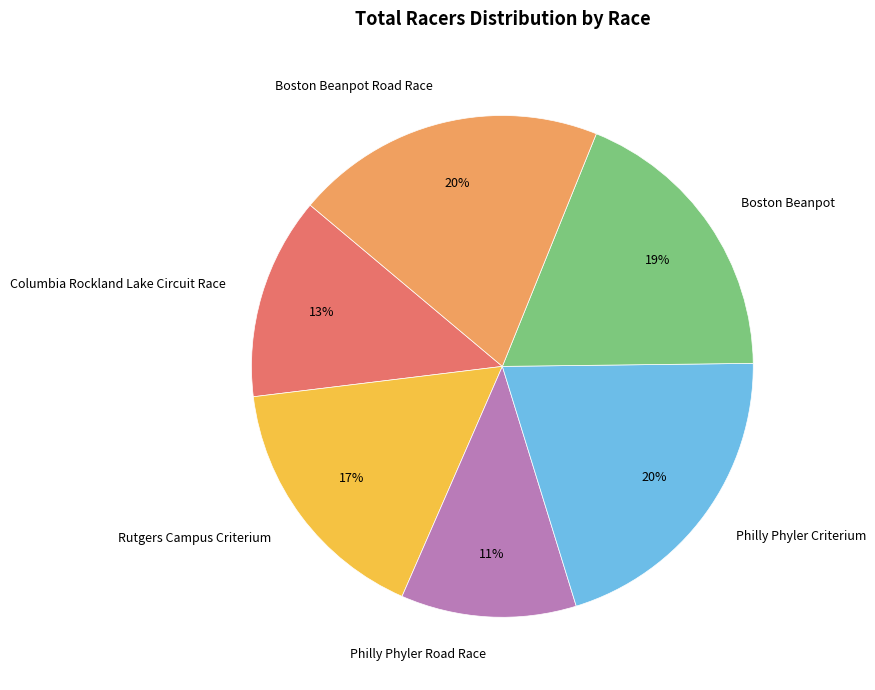

To the nearest percent, what percentage of the pie is Rutgers Campus Criterium?

17%